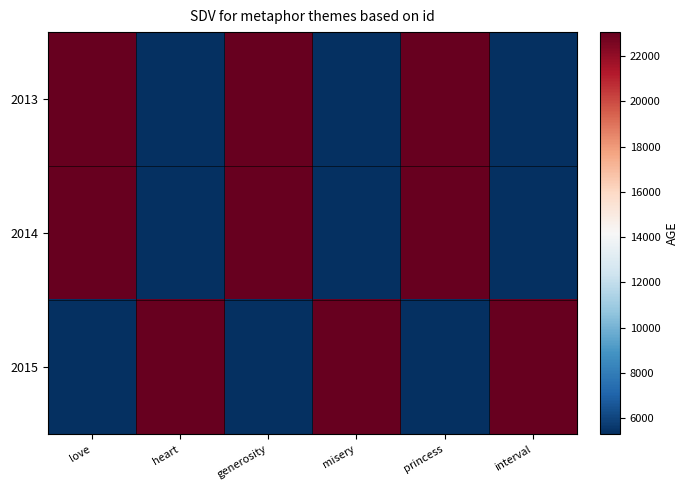

Reading left to right, transcribe all the data shown in this chart.

2013: love=23051	heart=5301	generosity=23051	misery=5301	princess=23051	interval=5301
2014: love=23051	heart=5301	generosity=23051	misery=5301	princess=23051	interval=5301
2015: love=5301	heart=23051	generosity=5301	misery=23051	princess=5301	interval=23051